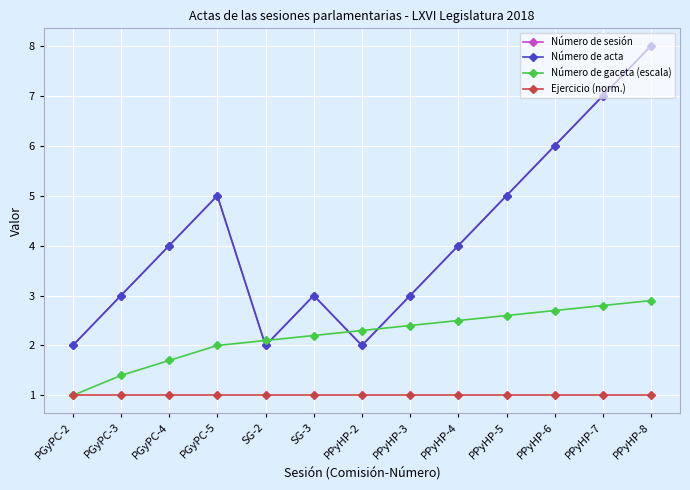

Which category has the highest value in the Número de gaceta (escala) series?

PPyHP-8